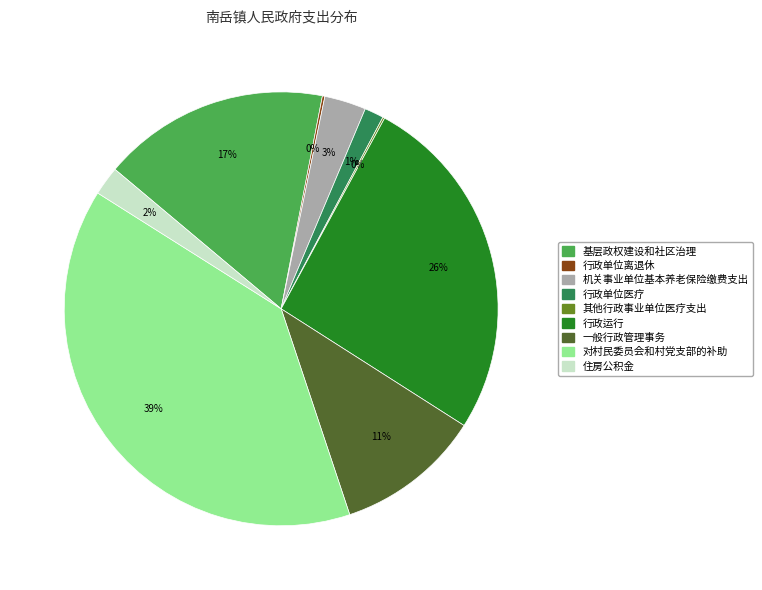

Do 住房公积金 and 一般行政管理事务 together represent more than half of the pie?

No